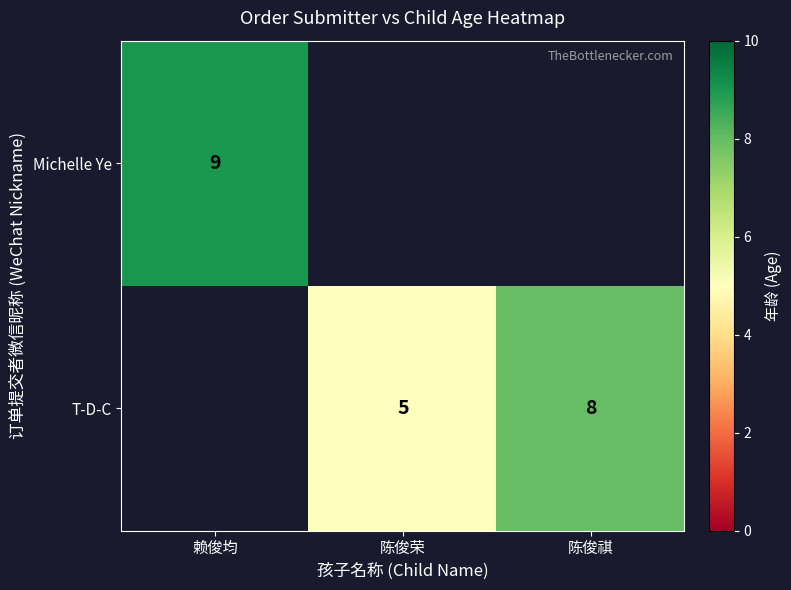

Is the value of T-D-C at 陈俊祺 greater than the value of Michelle Ye at 赖俊均?

No